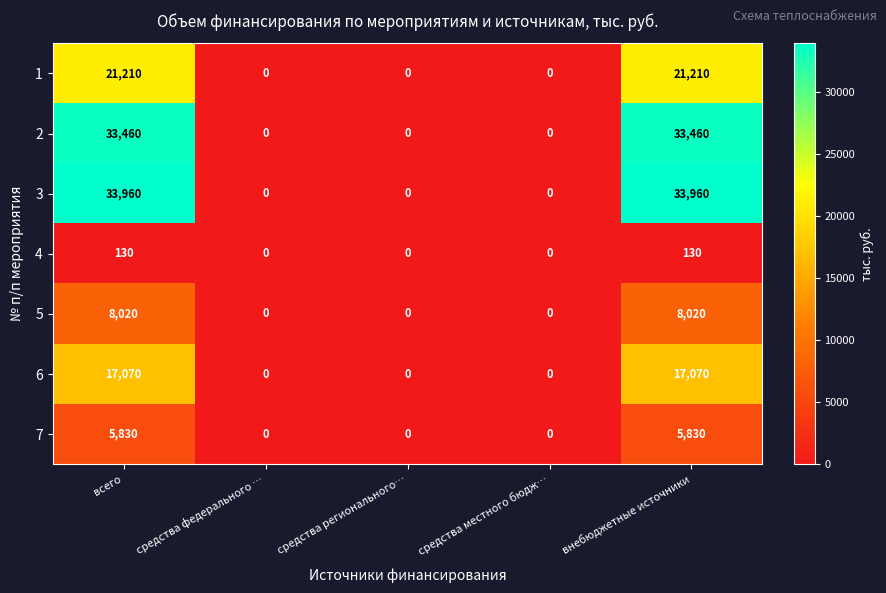

How many data points does each series have?

5